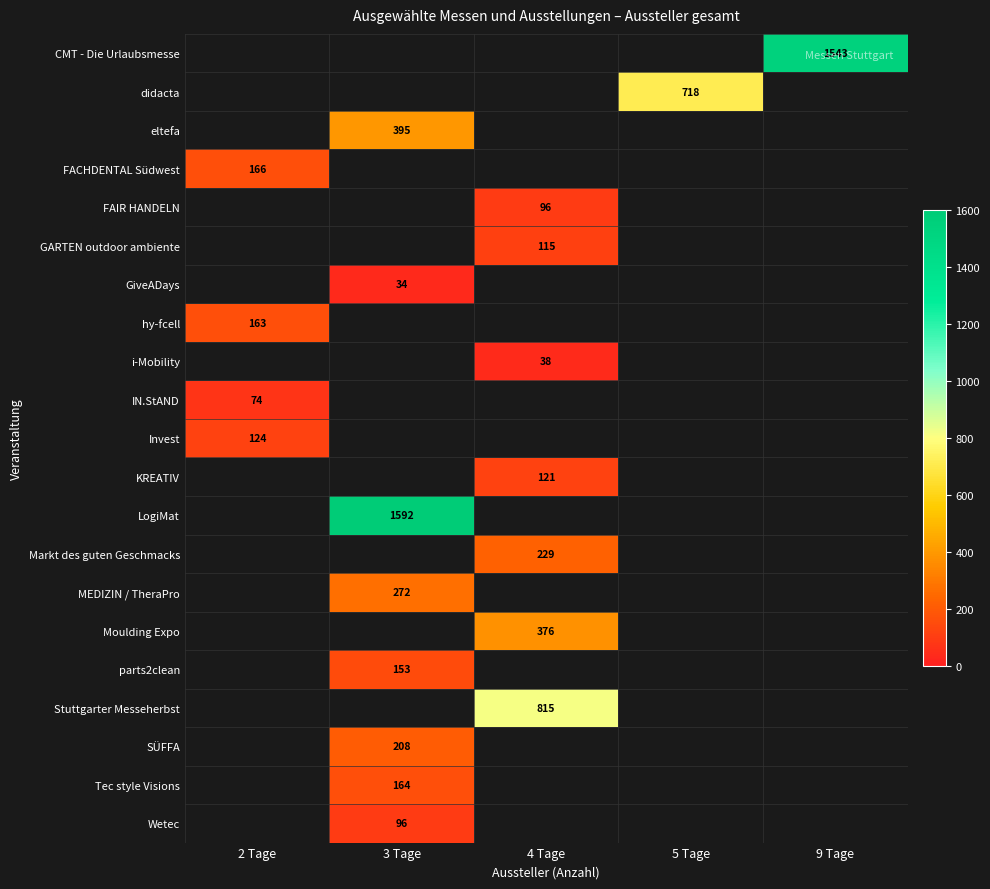

Is it true that Moulding Expo equals 376 at 4 Tage?

True